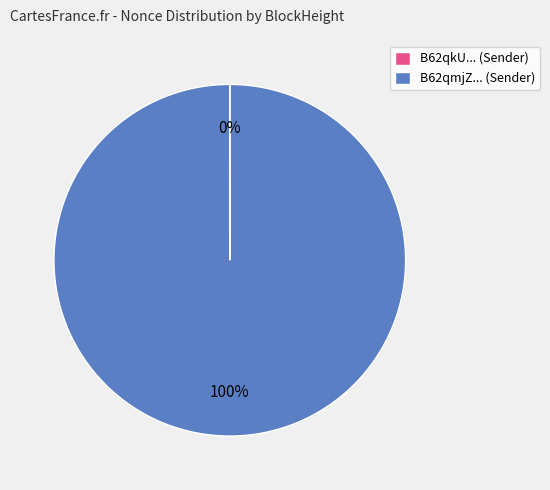

Which slice is the largest?

B62qmjZ... (Sender)